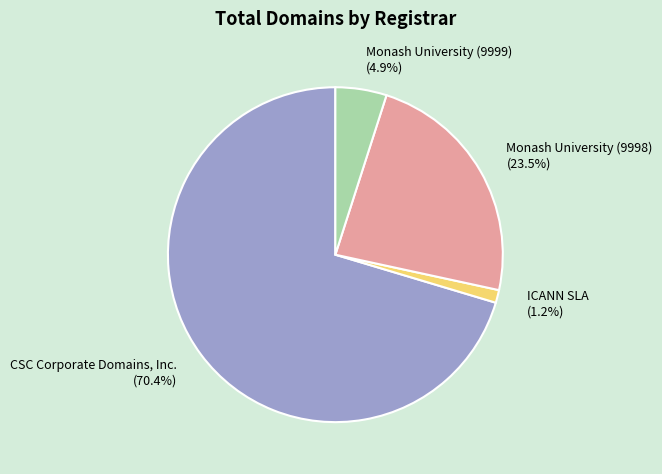

Rank the categories by value from lowest to highest.

ICANN SLA, Monash University (9999), Monash University (9998), CSC Corporate Domains, Inc.